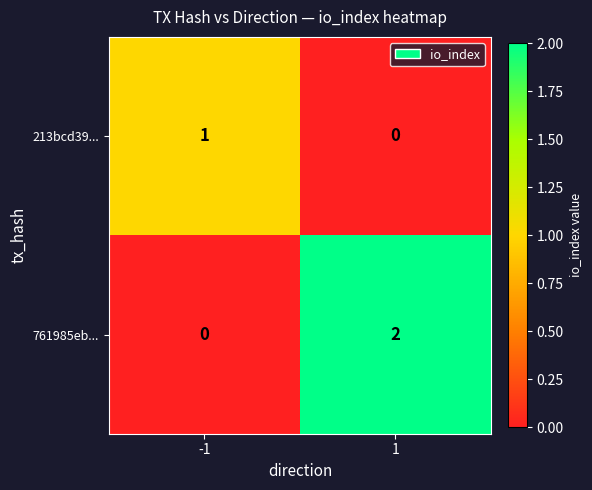

At which category is the sum across all series the highest?

1